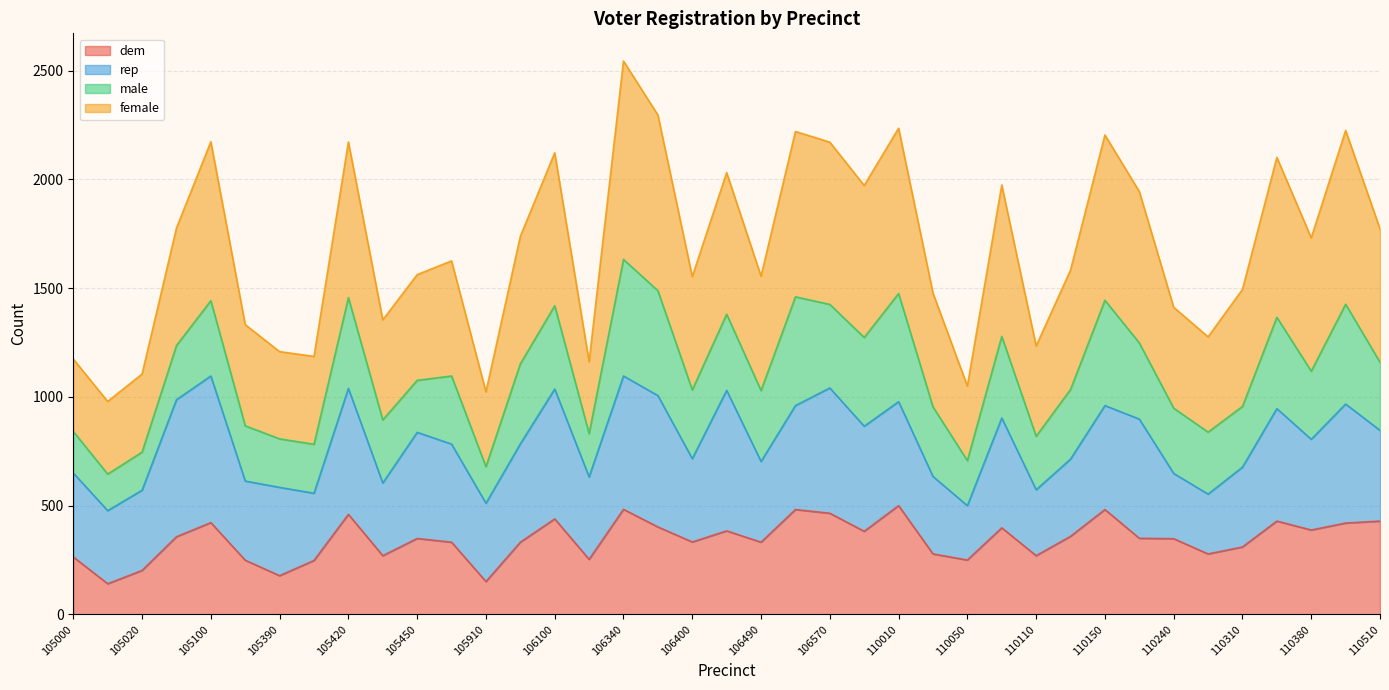

What is the sum of all dem values?

13399